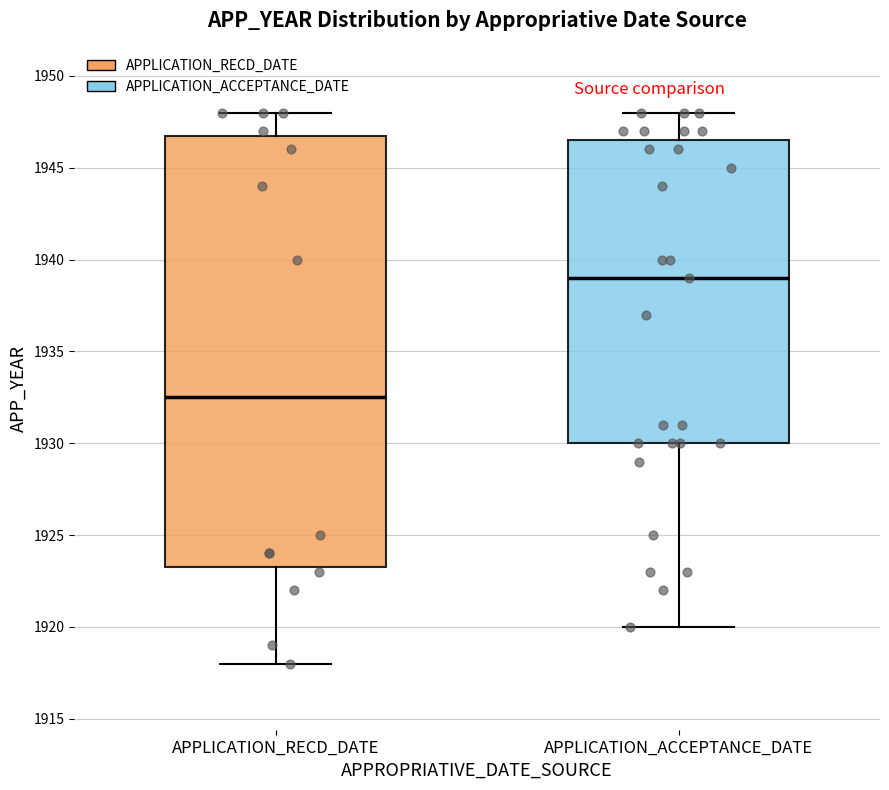

Which box is the tallest, from its lower edge to its upper edge?

APPLICATION_RECD_DATE